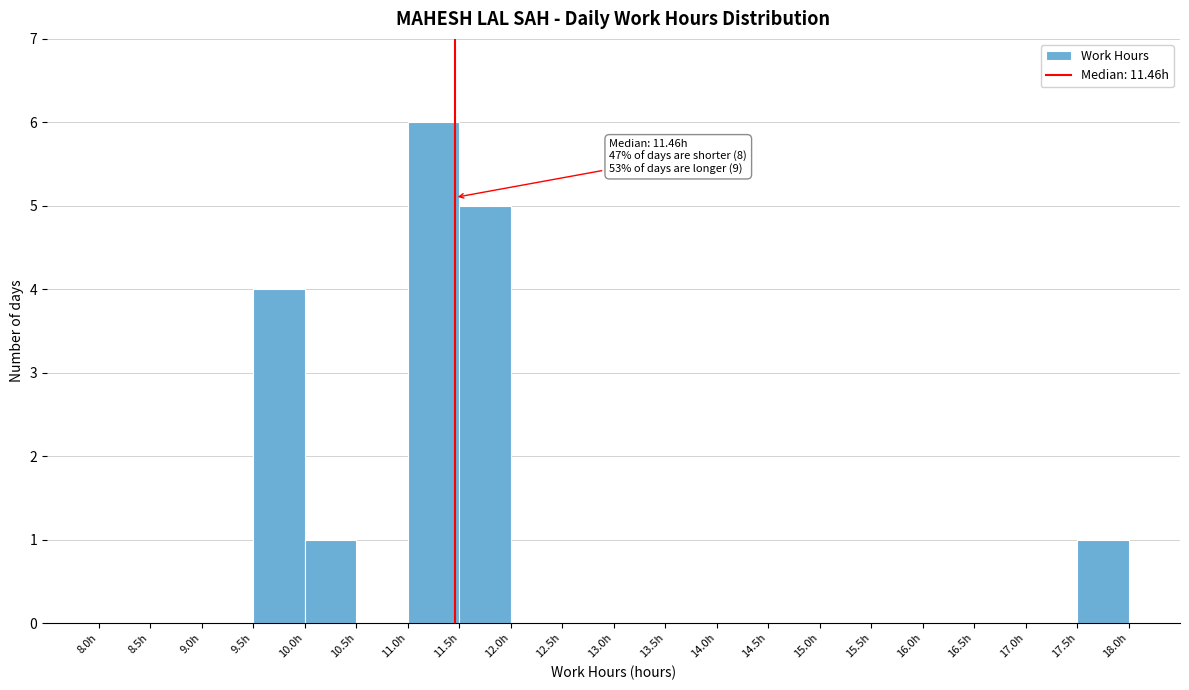

Which range on the x-axis has the tallest bar?

11.0 to 11.5